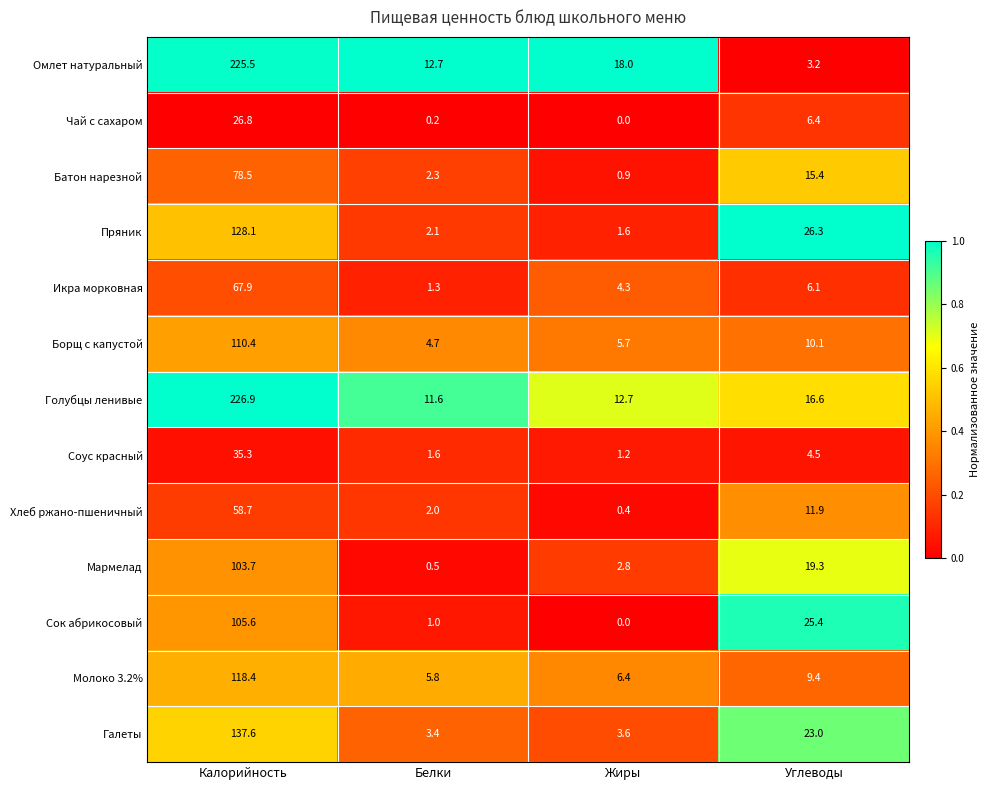

Is it true that Соус красный equals 2.0 at Жиры?

False